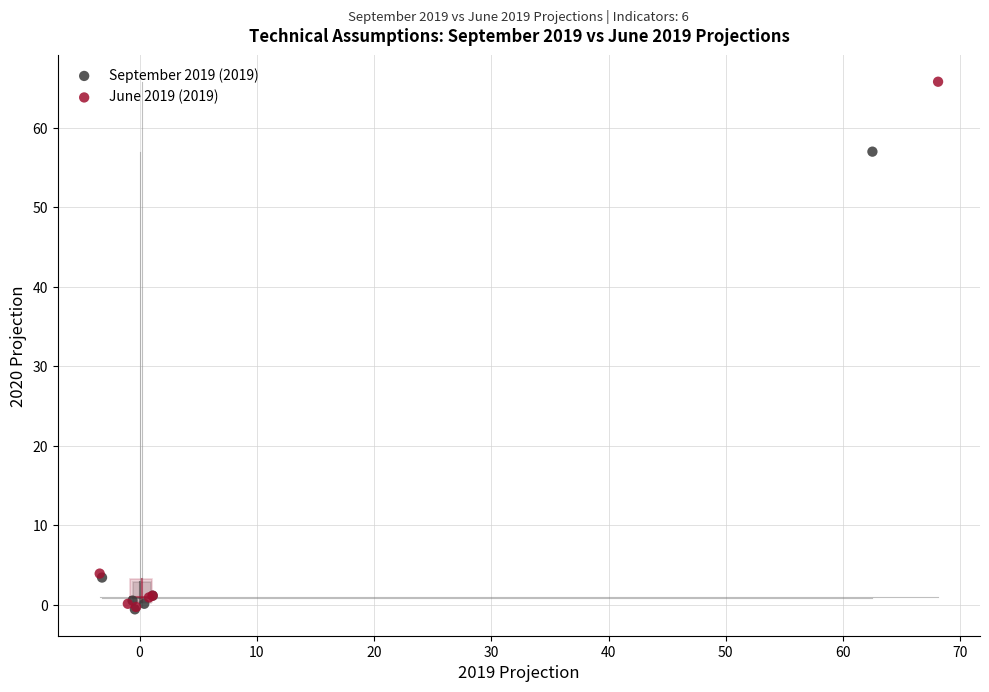

Which series reaches the maximum Y coordinate?

June 2019 (2019)